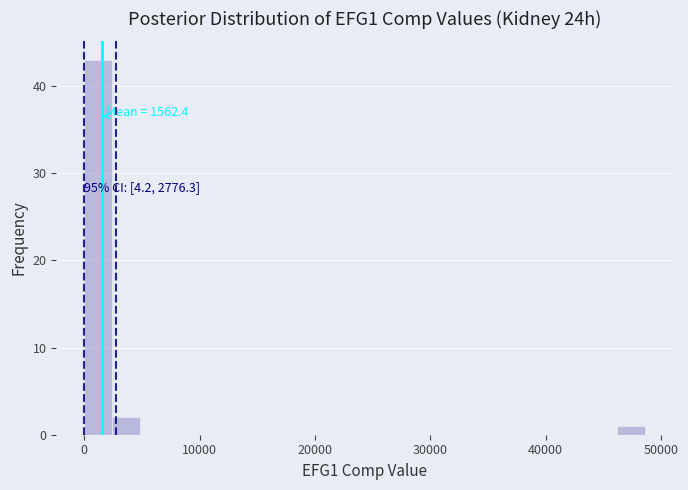

Read against the x-axis, roughly where is the centre of the tallest bar?

1000